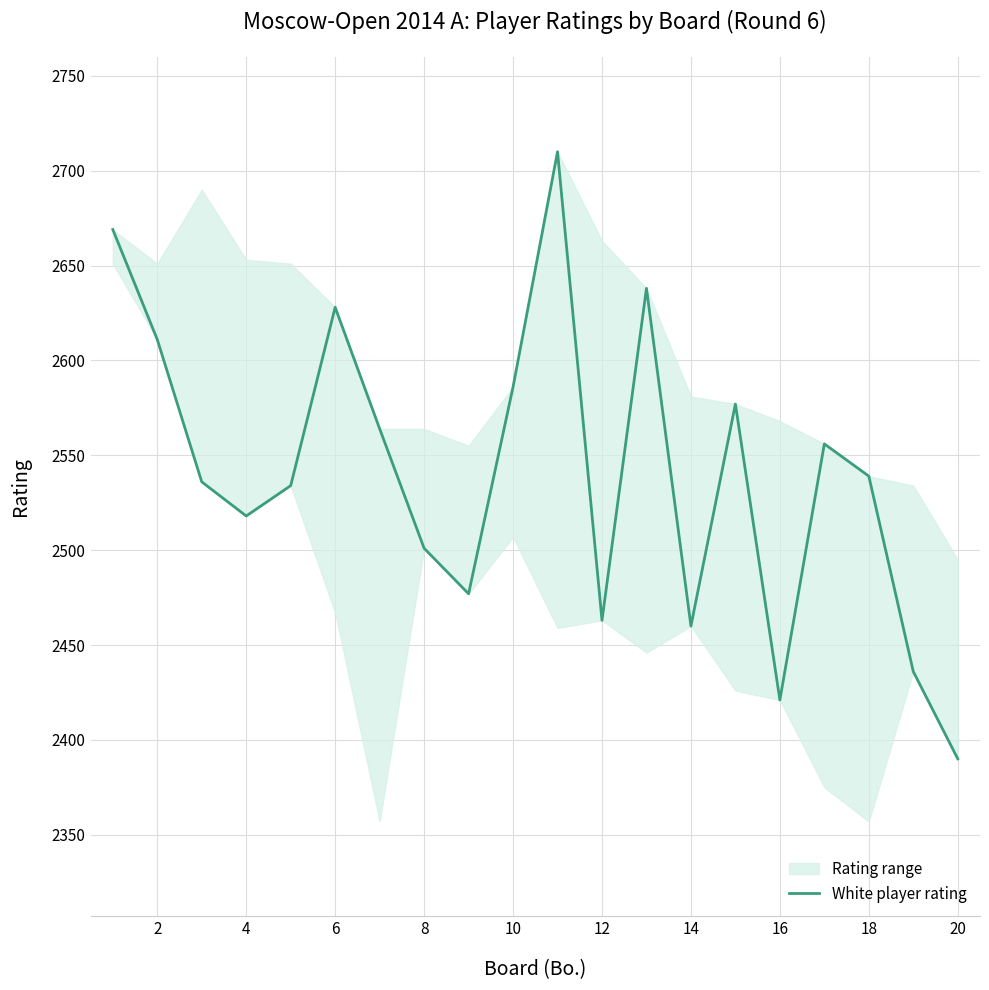

Does the chart have visible grid lines?

Yes